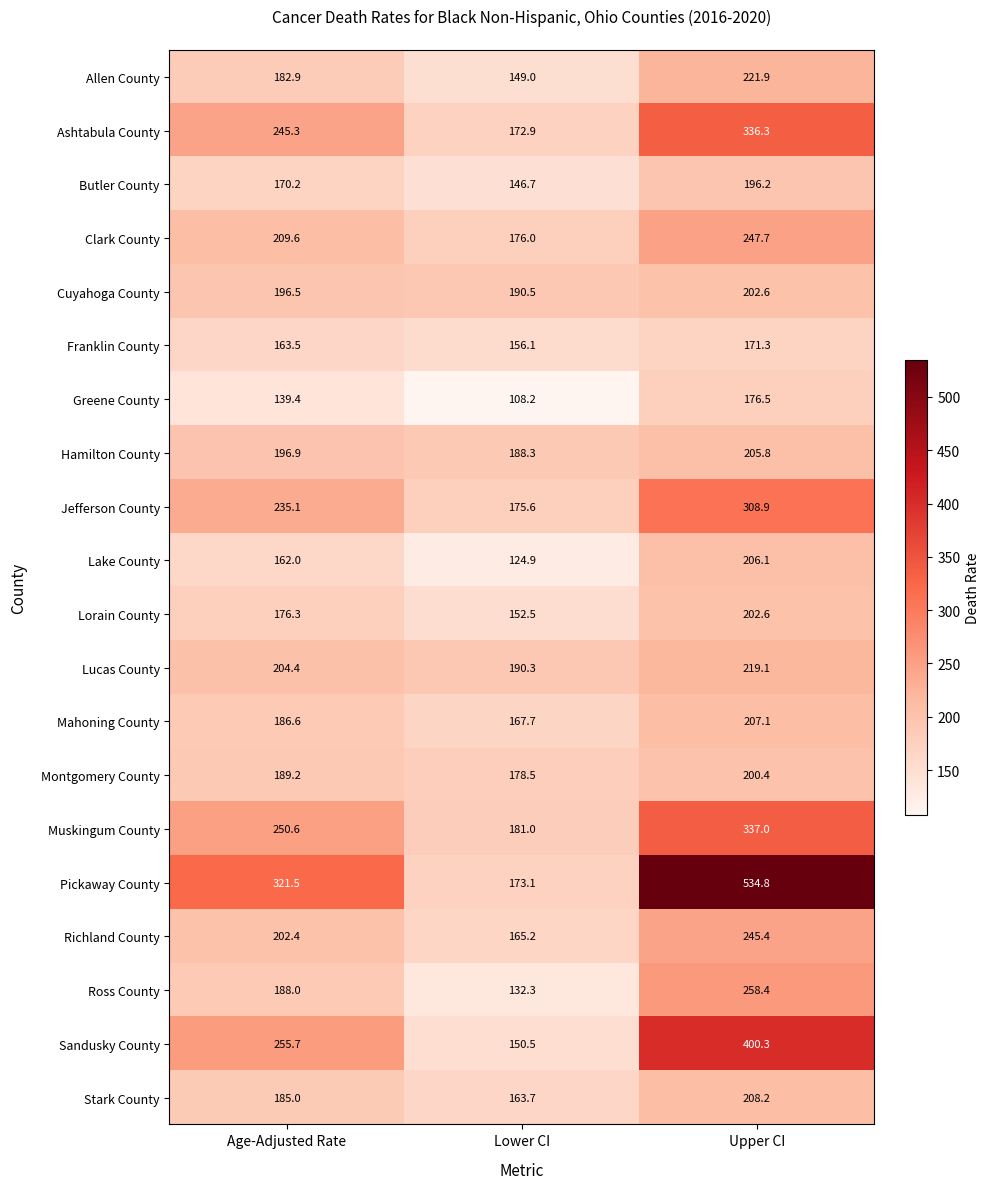

What is the total value across all series at Lower CI?

3243.0